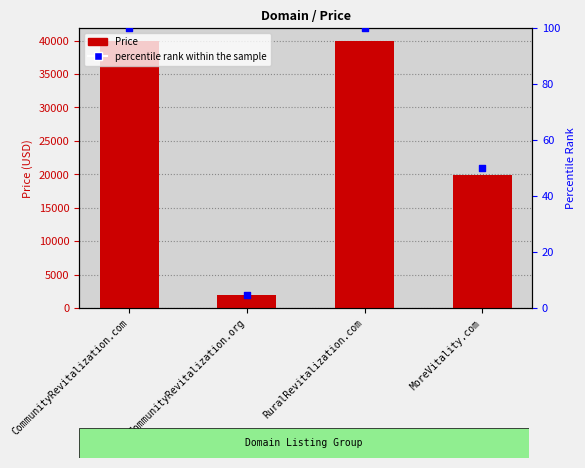

At how many categories does at least one series exceed 25111?

2